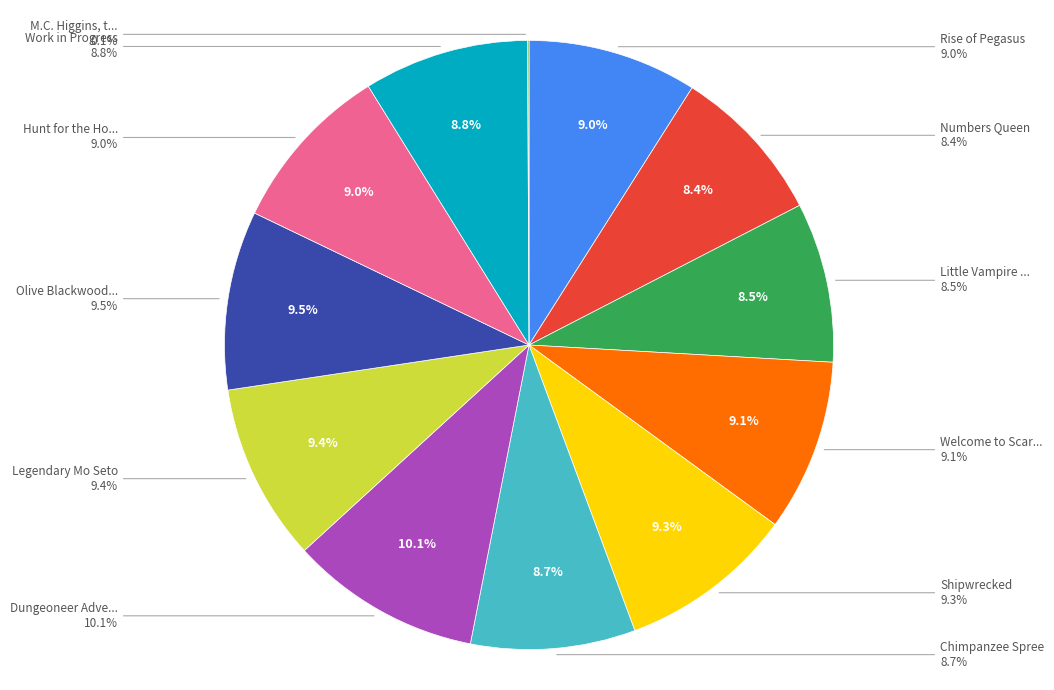

Does Olive Blackwood Takes Action! account for over 50% of the chart?

No